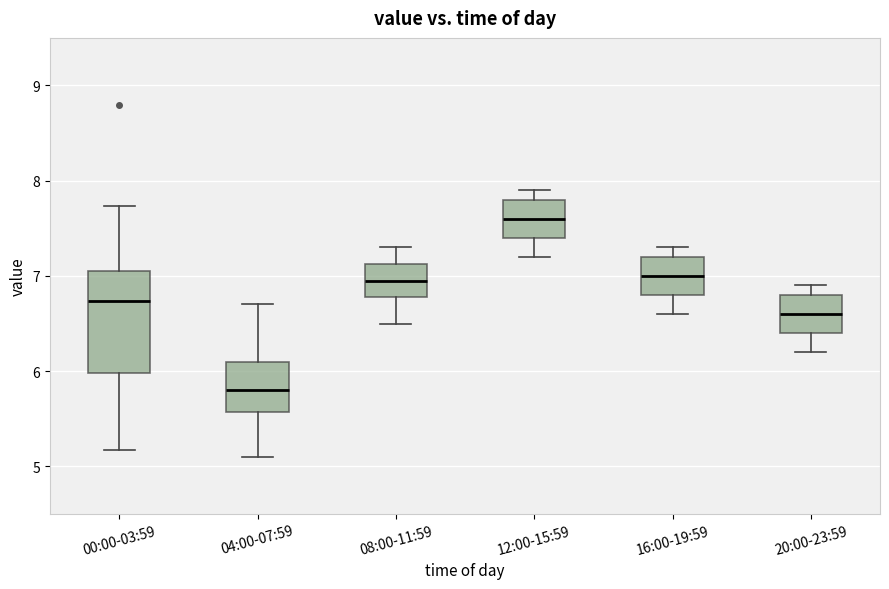

Reading left to right, transcribe this box plot: for each box, give where its median line is, the range the box spans, and where its two whiskers end, as read against the y-axis. The values are not printed on the chart, so give them approximately, as read against the axis.

00:00-03:59: median 6.7, box 6.0 to 7.0, whiskers 5.2 to 7.7
04:00-07:59: median 5.8, box 5.6 to 6.1, whiskers 5.1 to 6.7
08:00-11:59: median 7.0, box 6.8 to 7.1, whiskers 6.5 to 7.3
12:00-15:59: median 7.6, box 7.4 to 7.8, whiskers 7.2 to 7.9
16:00-19:59: median 7.0, box 6.8 to 7.2, whiskers 6.6 to 7.3
20:00-23:59: median 6.6, box 6.4 to 6.8, whiskers 6.2 to 6.9